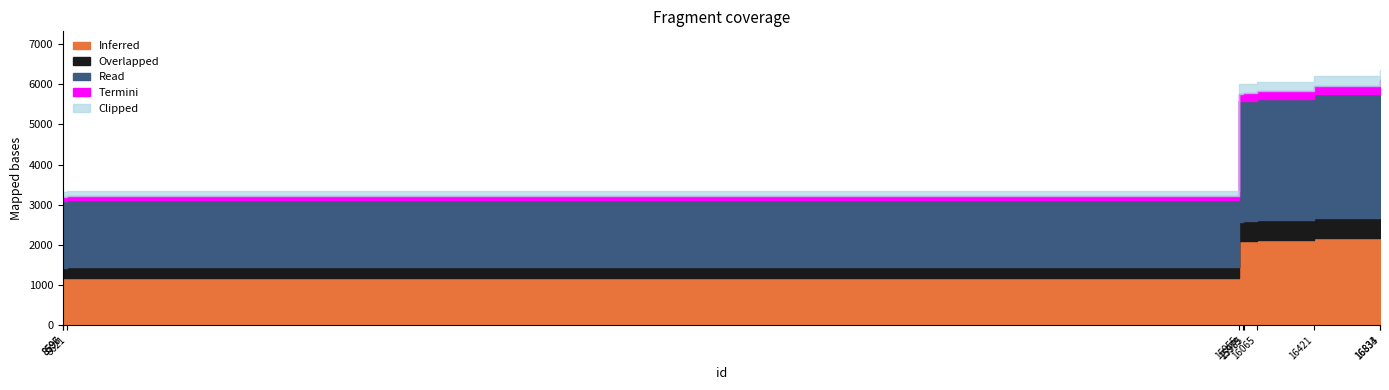

Approximately how many times larger is the value at 8621 compared to 16421?

0.5